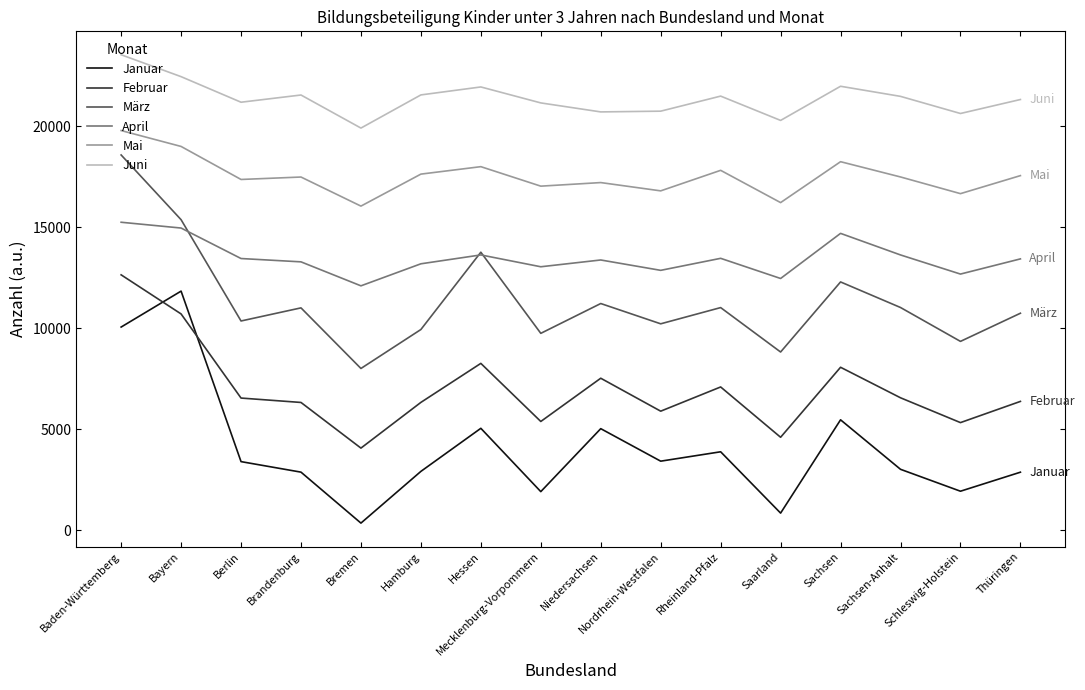

What is the label of the 16th point from the right?

Baden-Württemberg